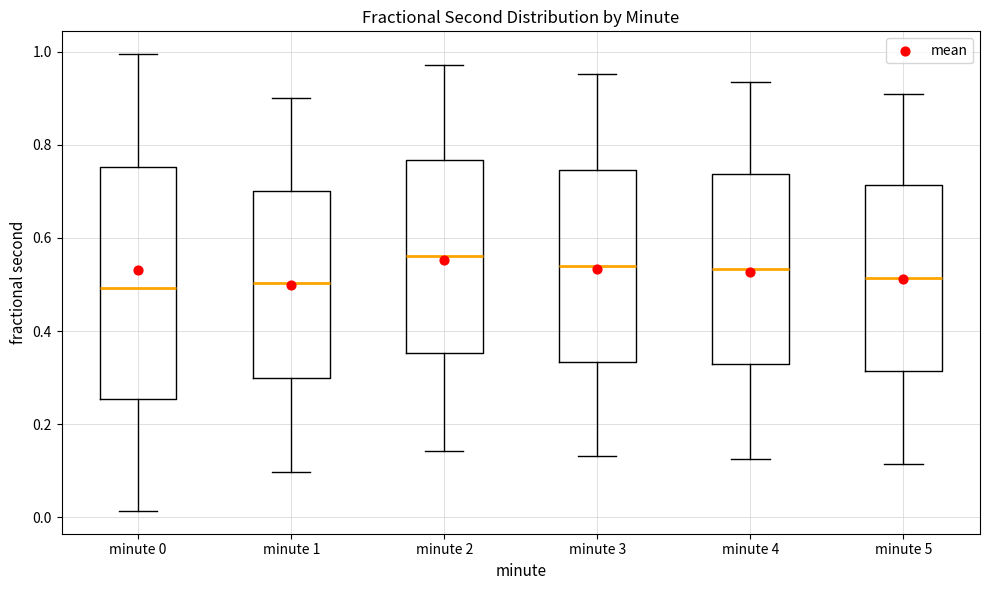

Which box's median line is the highest?

minute 2